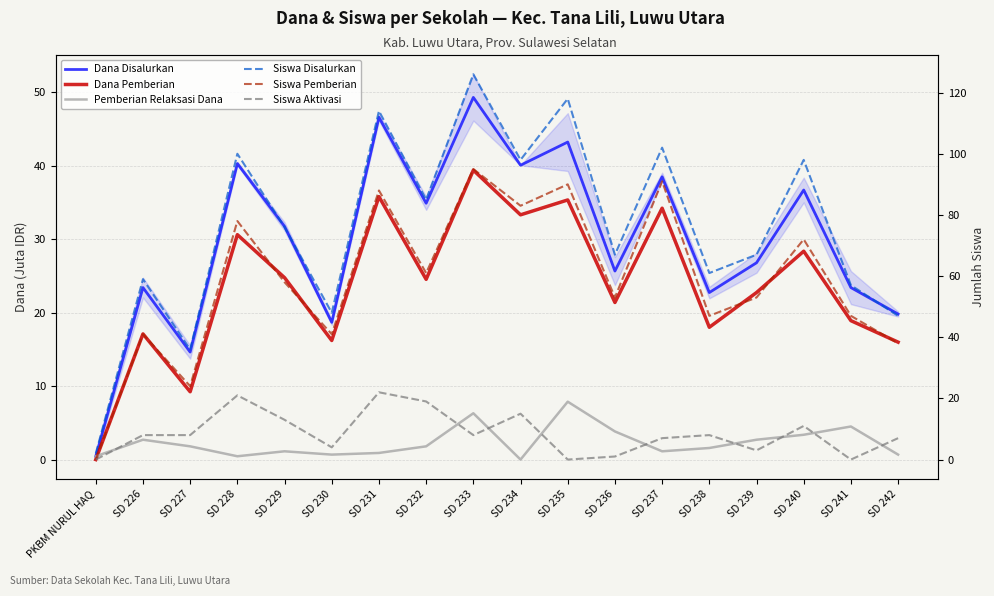

What are all the series names shown in the legend?

Dana Disalurkan, Dana Pemberian, Pemberian Relaksasi Dana, Siswa Disalurkan, Siswa Pemberian, Siswa Aktivasi